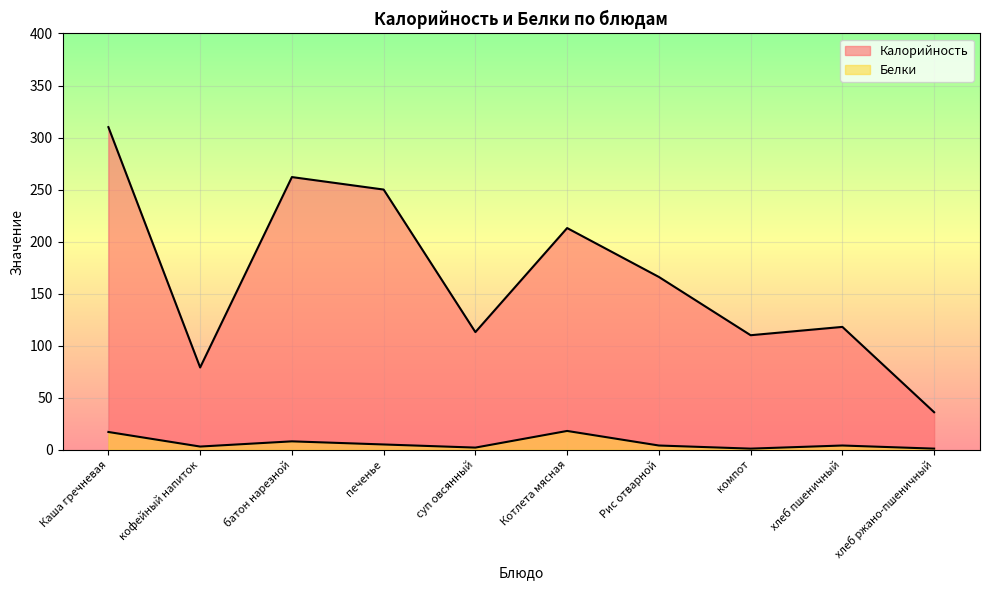

Which category has the lowest value across all series?

компот